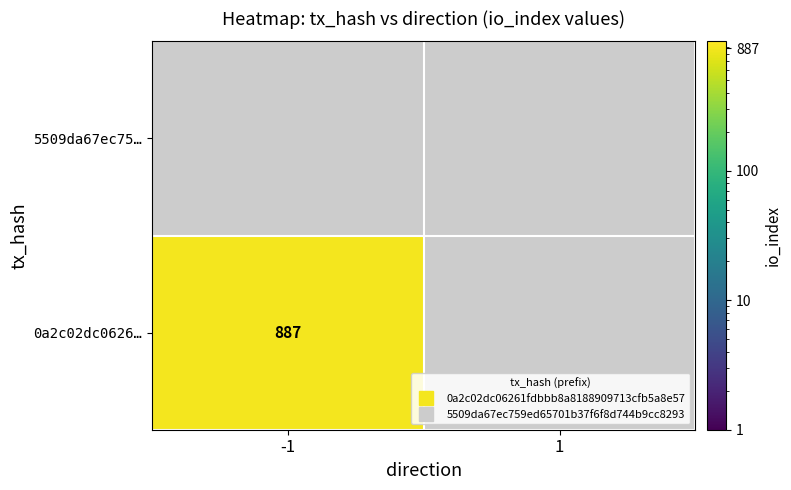

How many categories are shown in the chart?

2